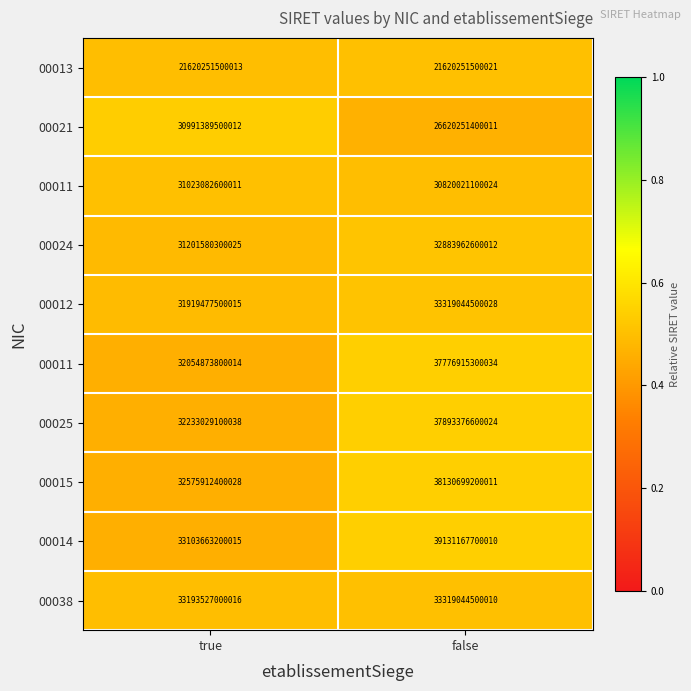

At which category is the sum across all series the highest?

false